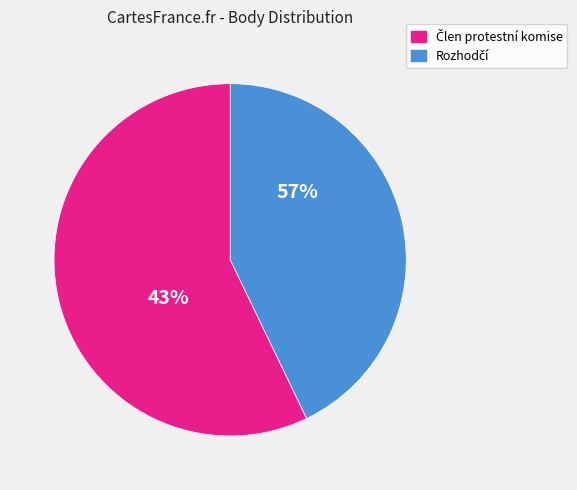

Does 102130 account for over 50% of the chart?

No